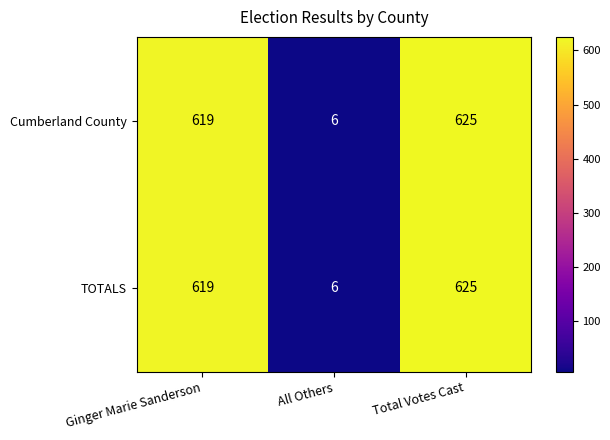

Count the number of categories in the chart.

3